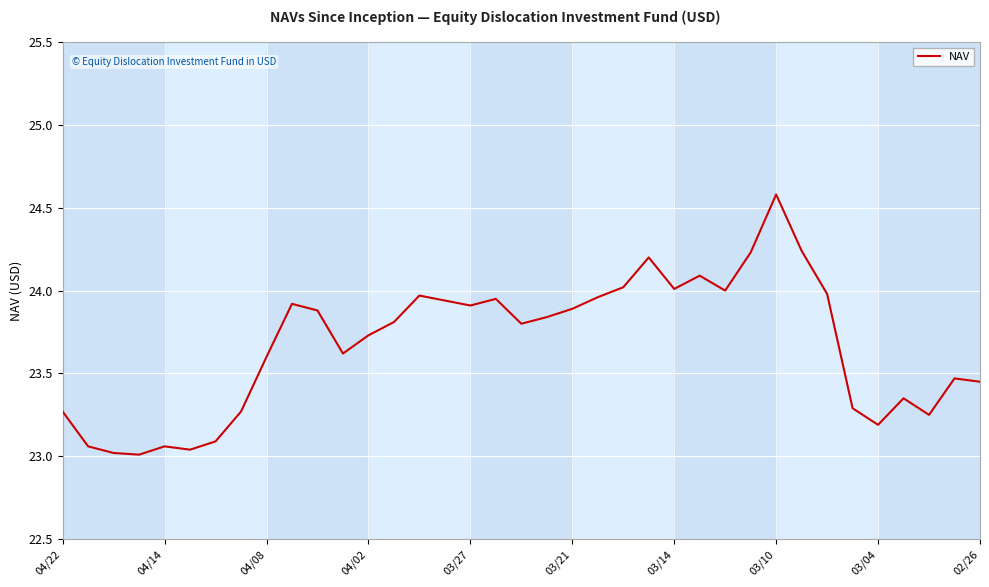

How many lines are shown in the chart?

1